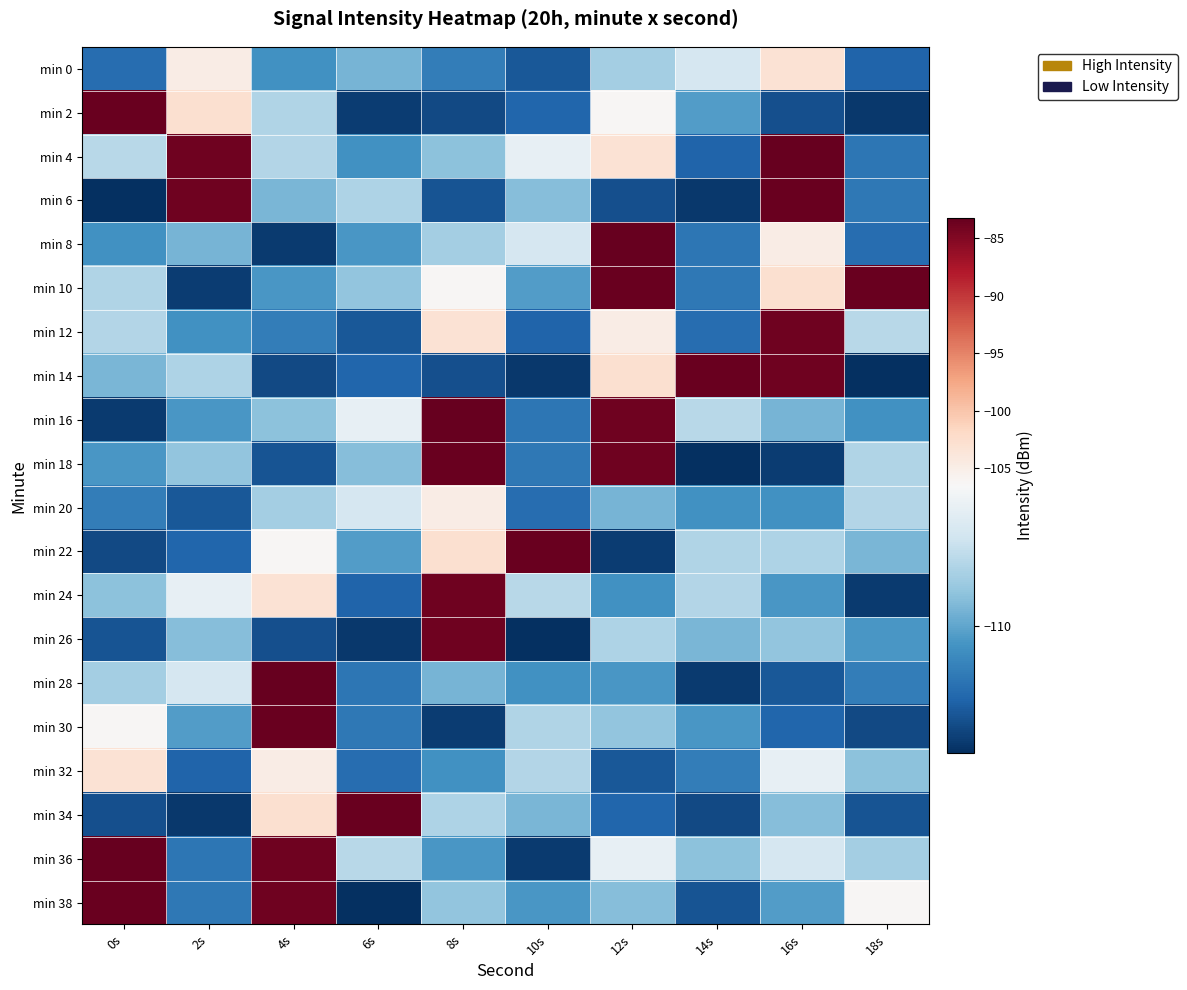

Which has a higher value, 6s or 18s?

6s